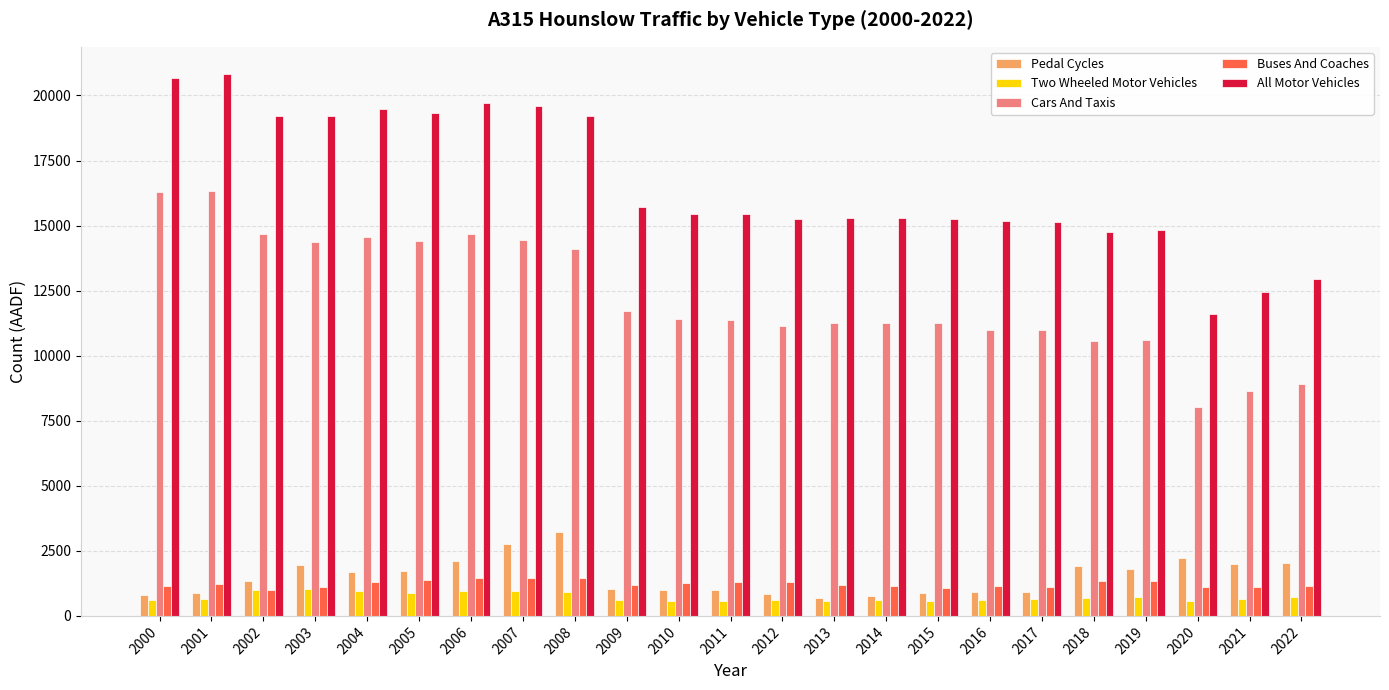

What is the value of the Cars And Taxis bar at the 14th from the left?

11242